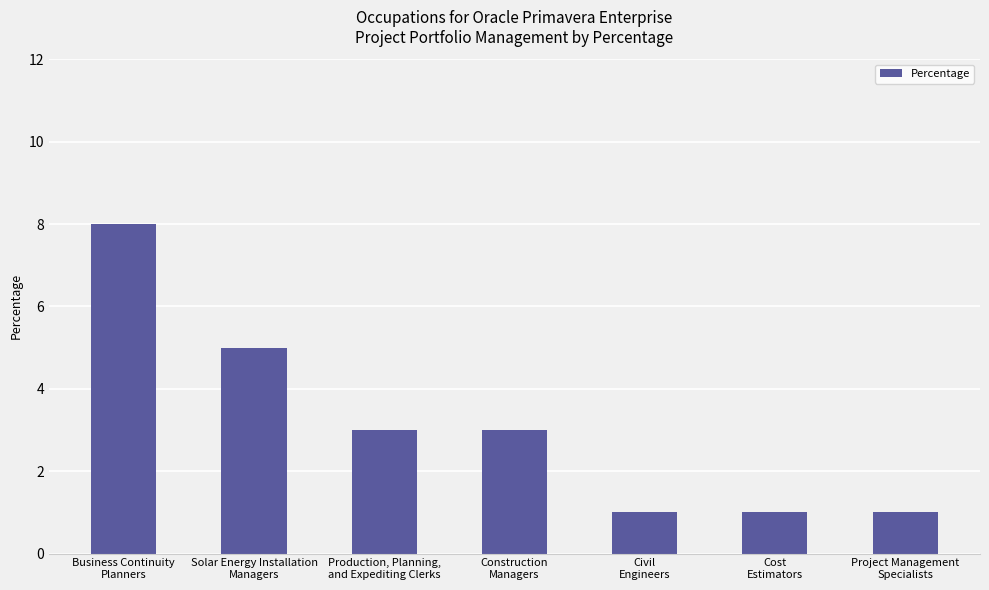

Which label corresponds to the largest value in the chart?

Business Continuity
Planners